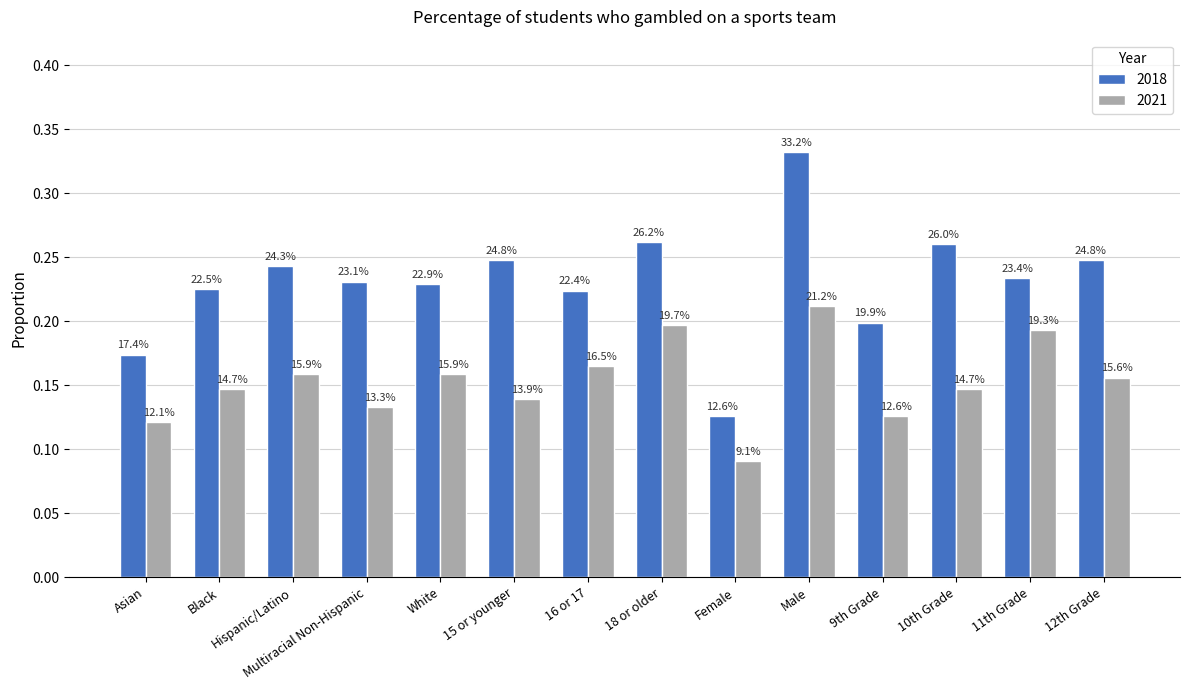

At which category is the sum across all series the highest?

Male